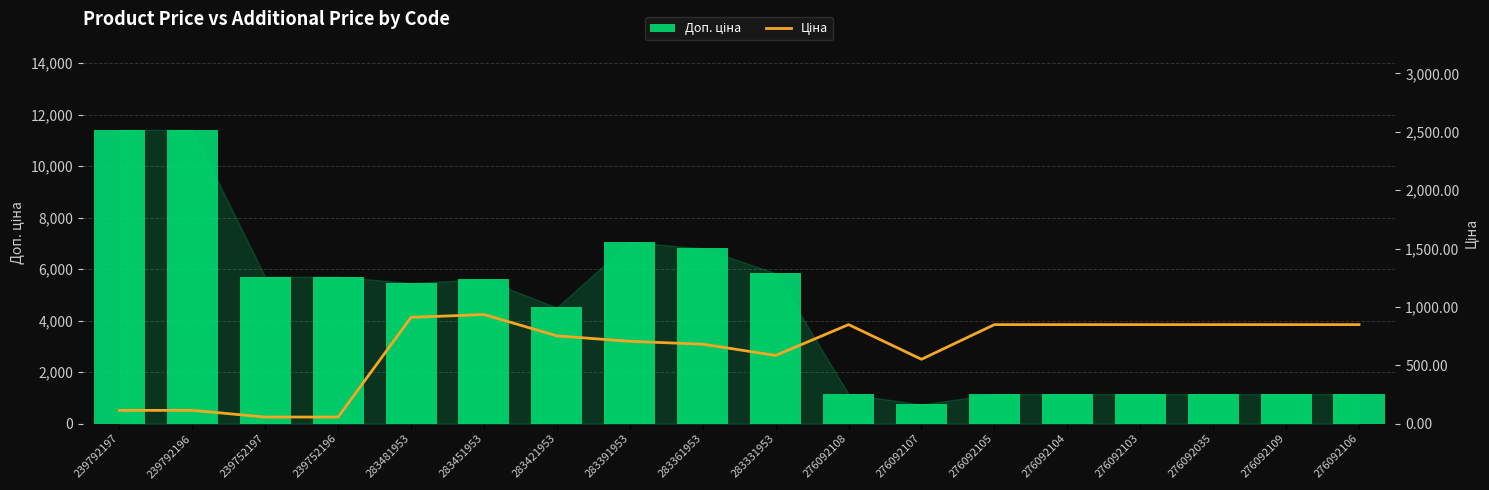

Which category has the highest value across all series?

239792197